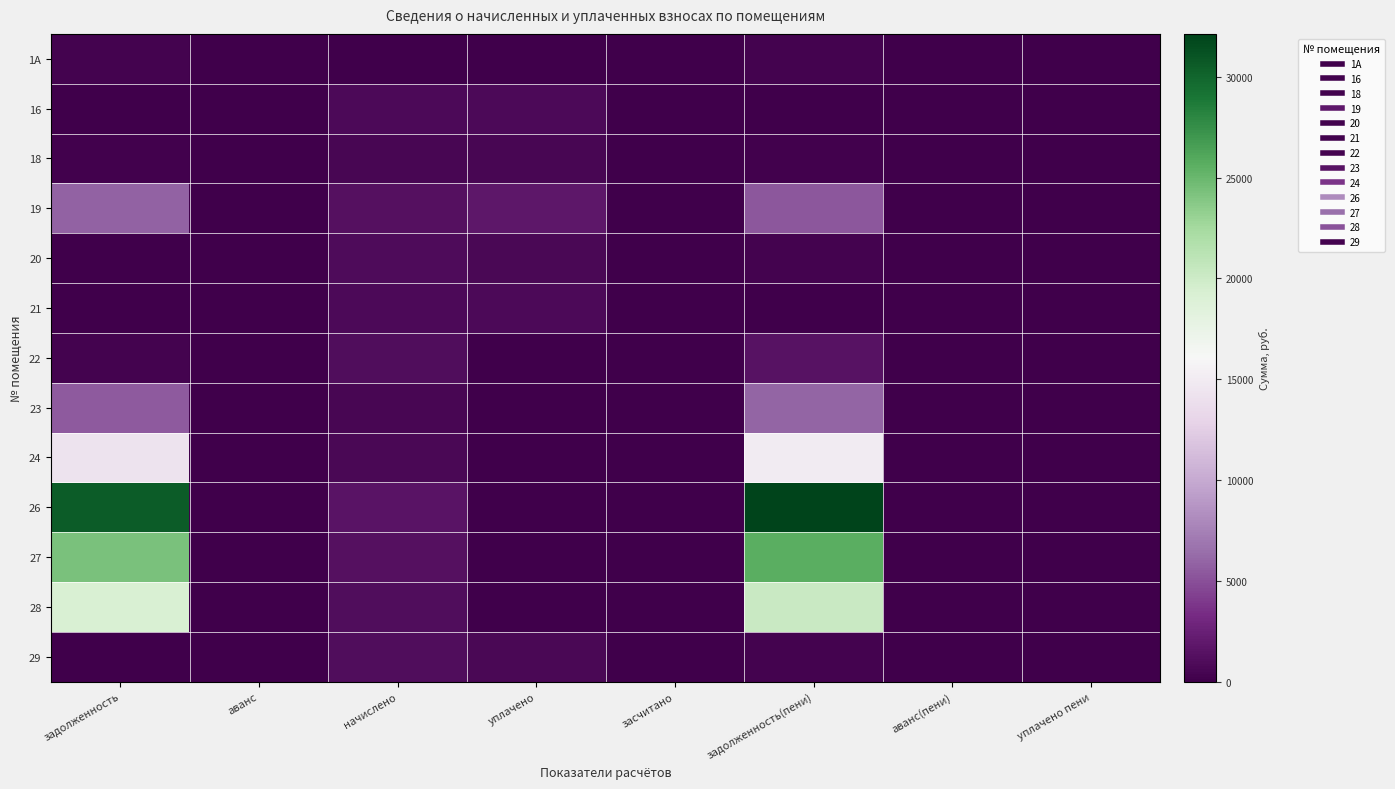

At which category is the sum across all series the highest?

задолженность(пени)